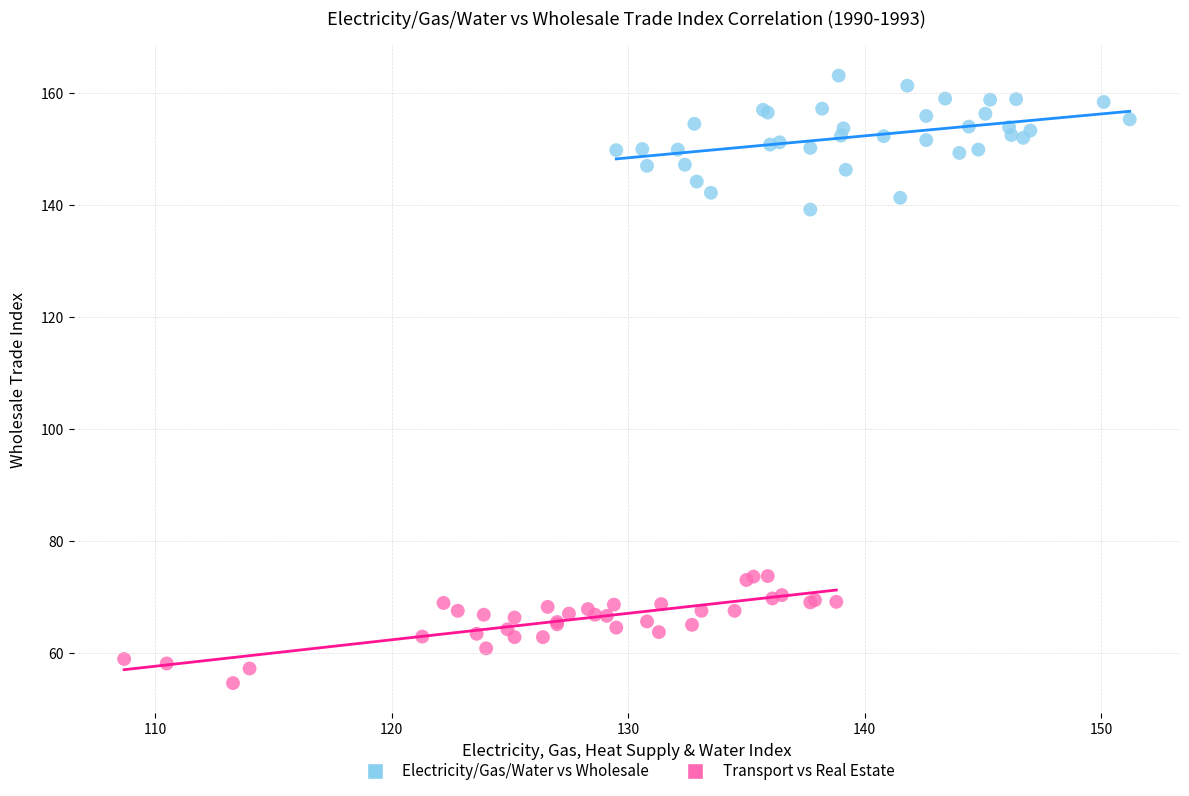

Which series reaches the minimum Y coordinate?

Transport vs Real Estate